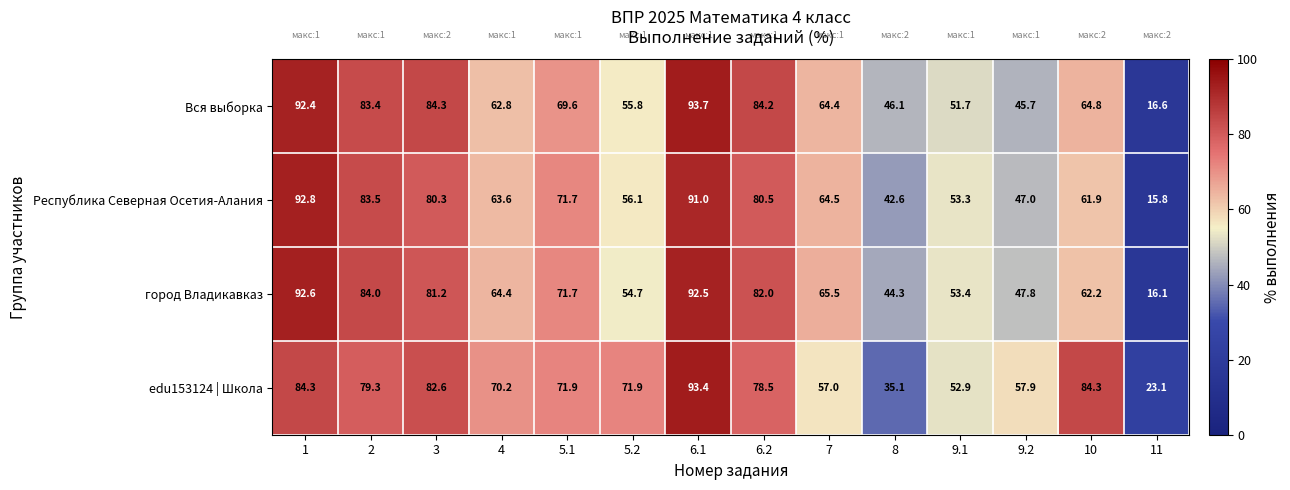

What is the difference between the maximum and second lowest values in the Вся выборка series?

48.0